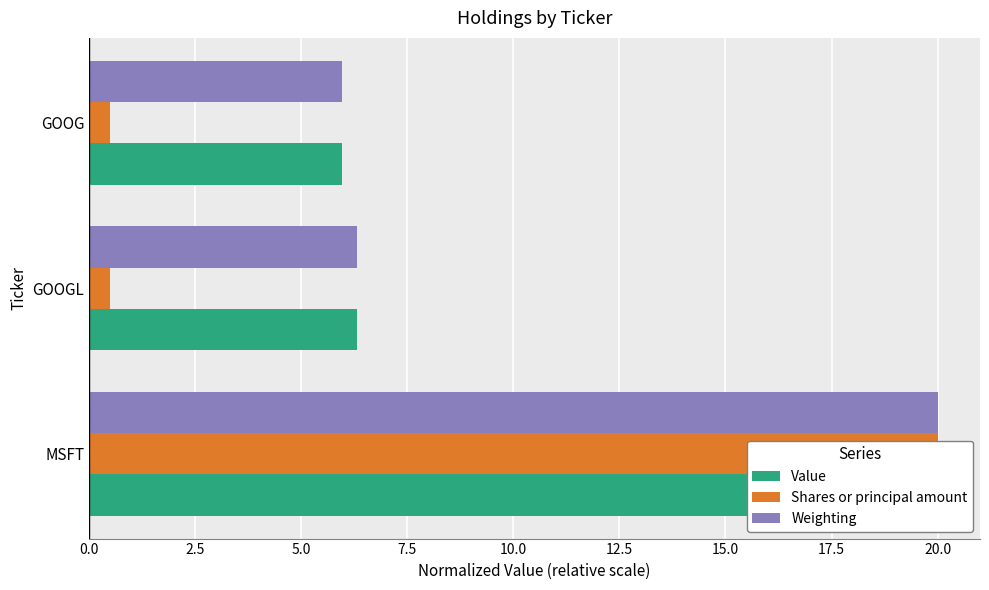

At how many categories does at least one series exceed 16?

1